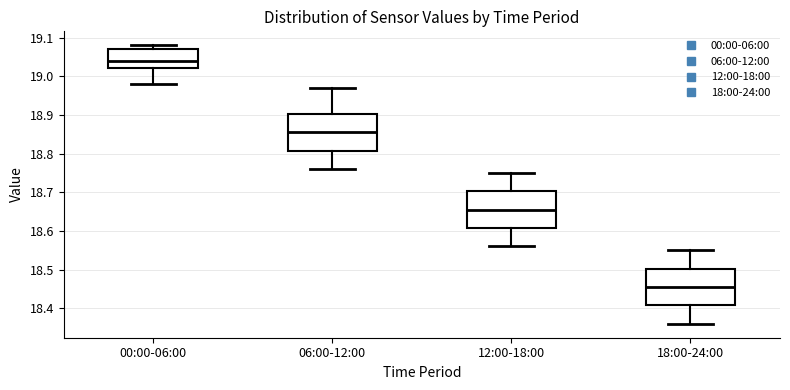

Reading left to right, read every box against the y-axis: the position of its median line, the range the box covers, and the ends of its whiskers. The values are not printed on the chart, so give them approximately, as read against the axis.

00:00-06:00: median 19.04, box 19.02 to 19.07, whiskers 18.98 to 19.08
06:00-12:00: median 18.86, box 18.81 to 18.90, whiskers 18.76 to 18.97
12:00-18:00: median 18.66, box 18.61 to 18.70, whiskers 18.56 to 18.75
18:00-24:00: median 18.46, box 18.41 to 18.50, whiskers 18.36 to 18.55